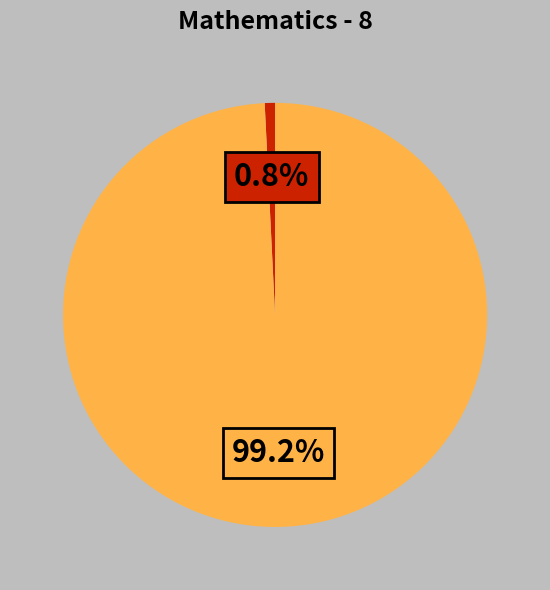

Is there any slice that represents more than half of the pie?

Yes